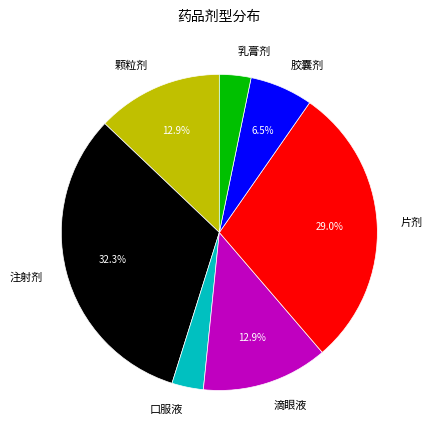

How much of the chart is everything except 注射剂?

67.7%